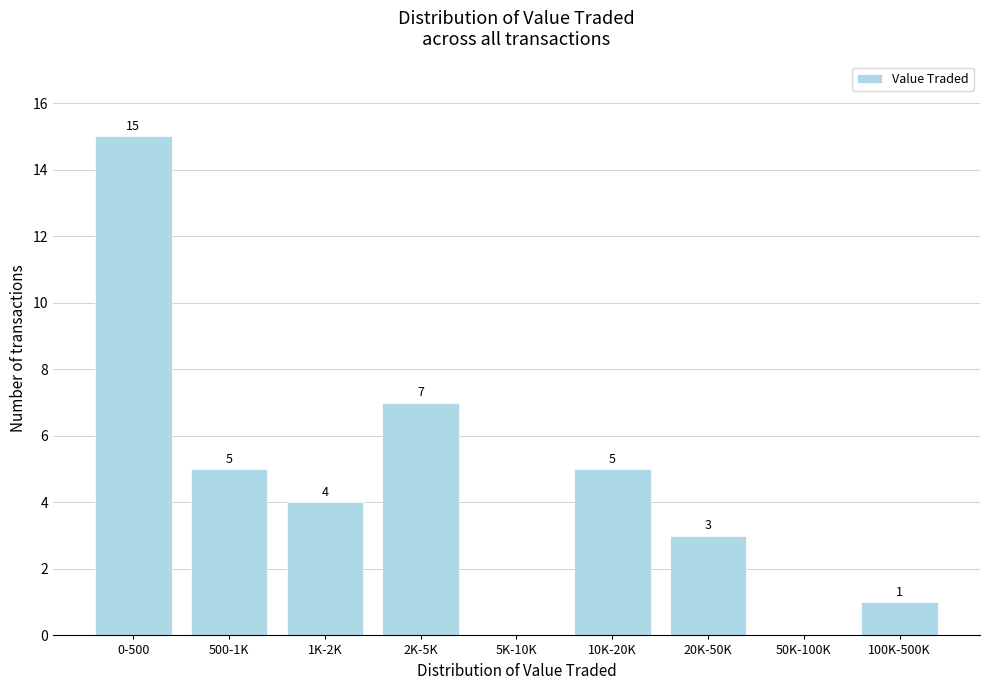

Reading left to right, extract all data points from this chart.

0-500=15	500-1K=5	1K-2K=4	2K-5K=7	5K-10K=0	10K-20K=5	20K-50K=3	50K-100K=0	100K-500K=1